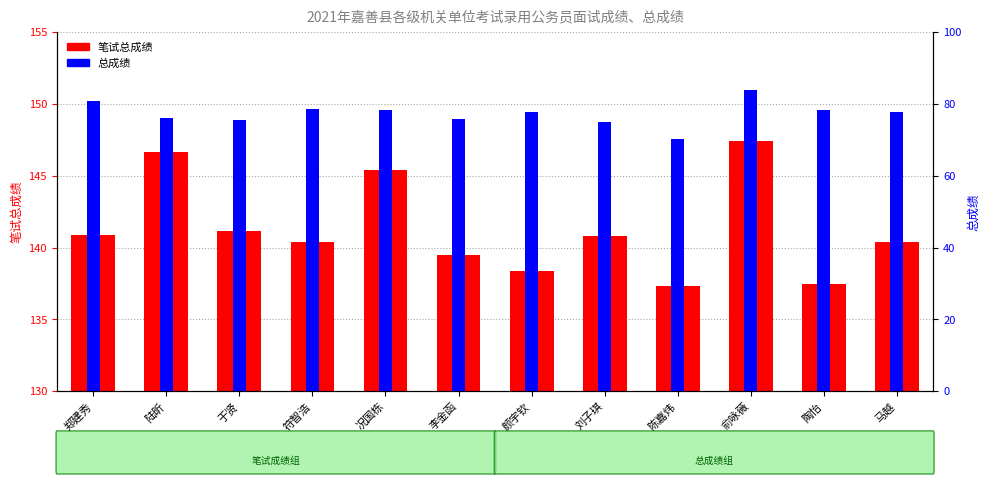

How many values in the 笔试总成绩 series are below 140?

4